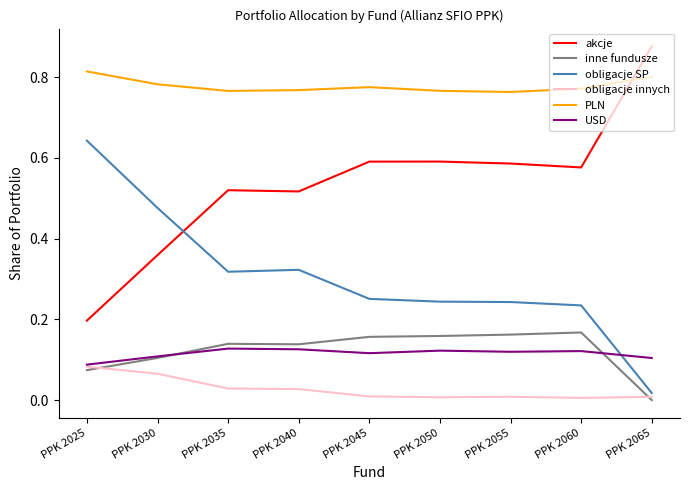

Which series has the widest spread of values?

akcje